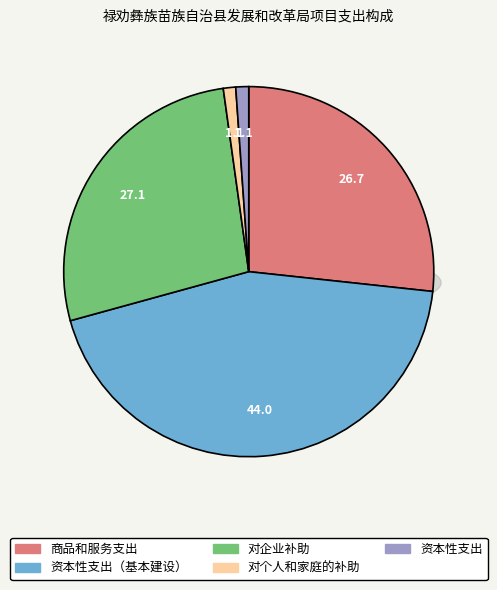

Count the number of slices in the pie.

5